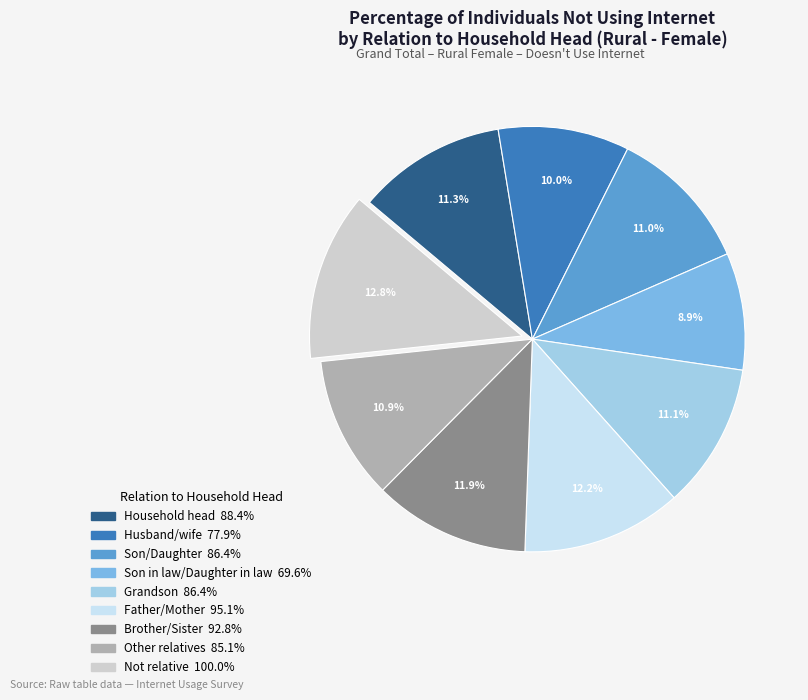

Is there any slice that represents more than half of the pie?

No